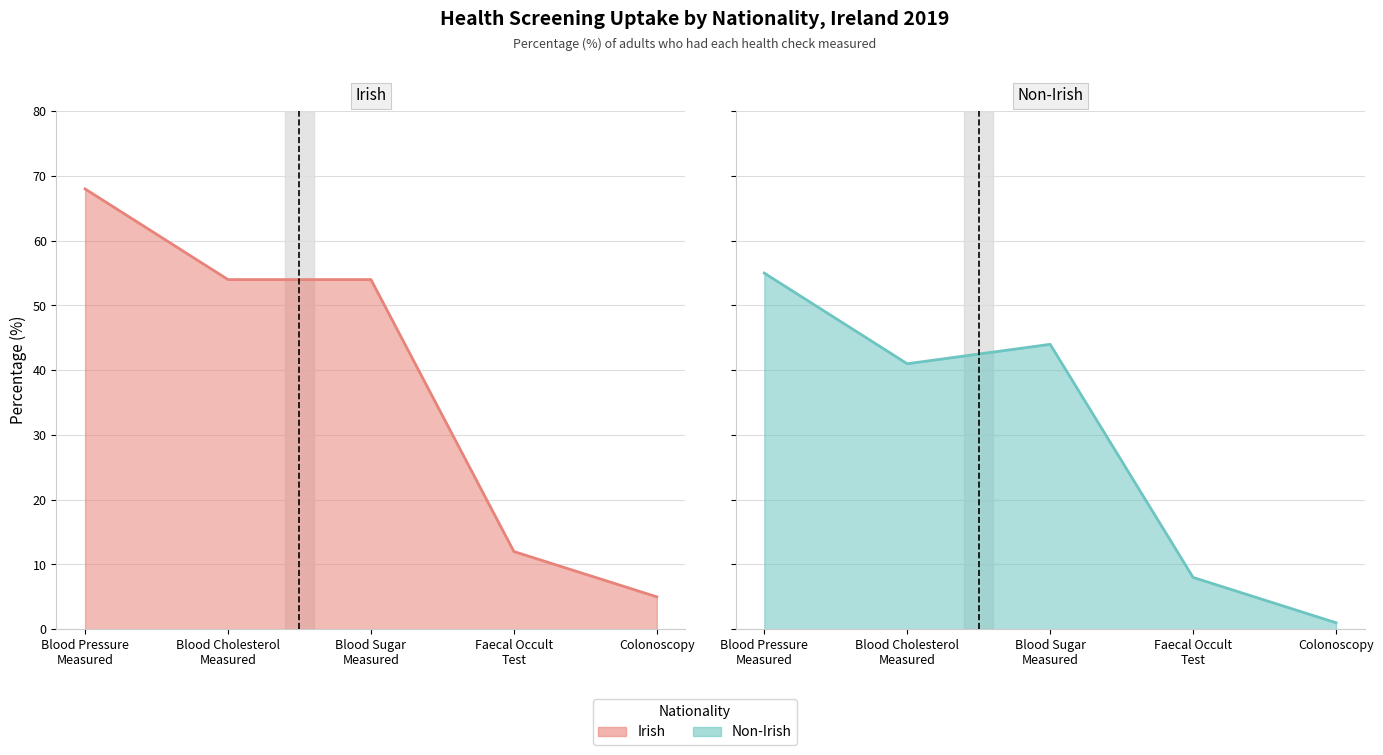

What position from the right is Blood Cholesterol
Measured?

4